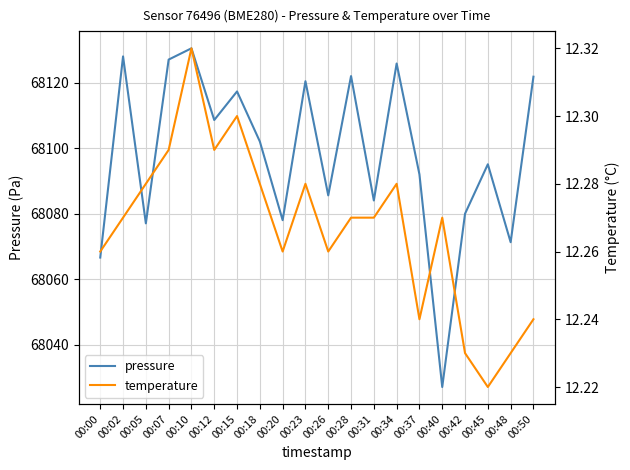

What is the difference between the maximum and second lowest values in the temperature series?

0.1